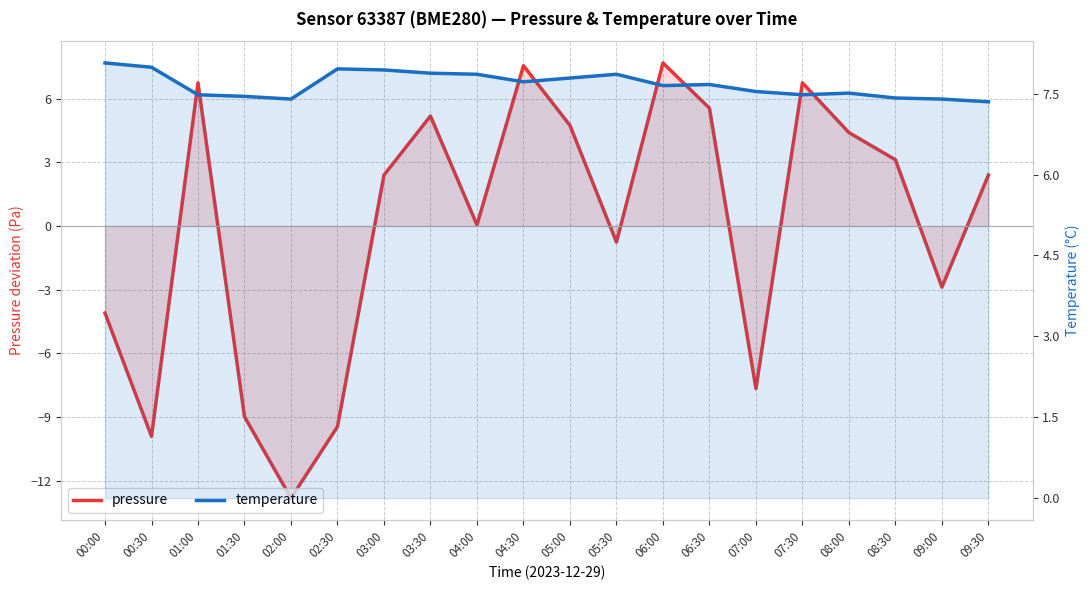

At which category does temperature reach its first local valley?

02:00